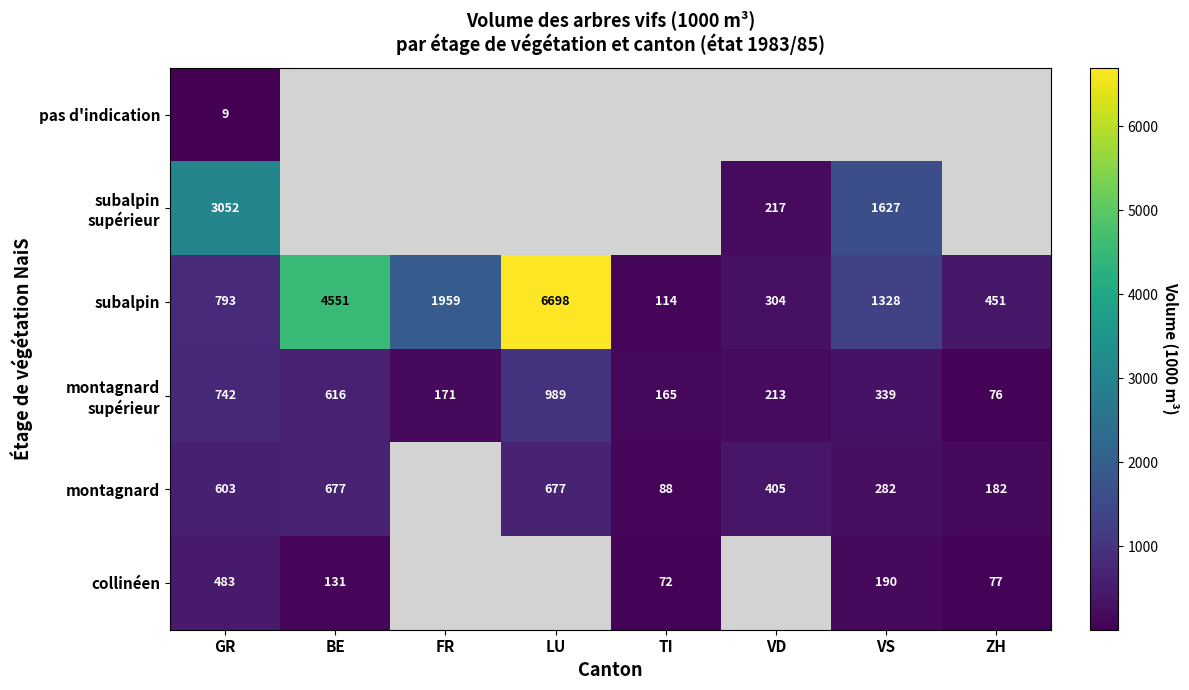

What is the sum of all subalpin values?

16198